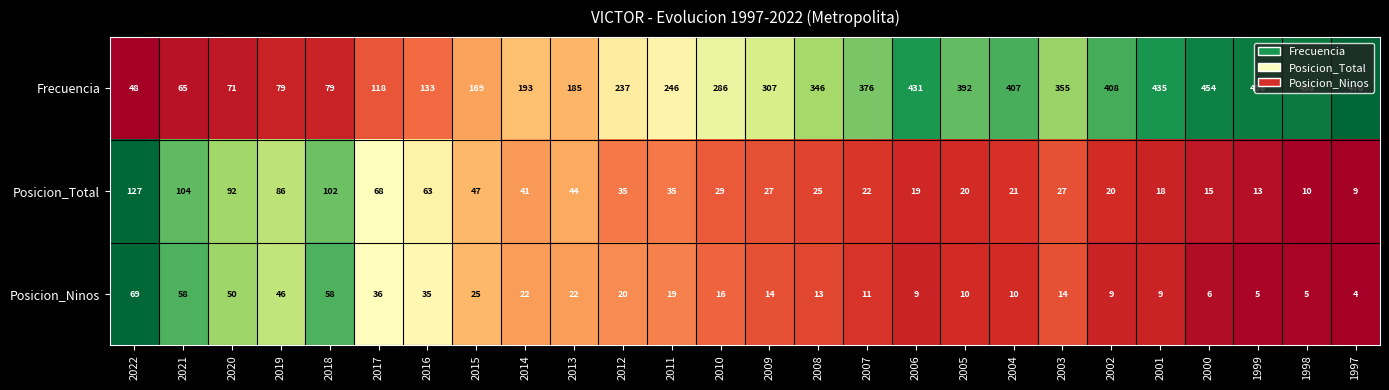

What is the difference between the maximum and second lowest values in the Frecuencia series?

411